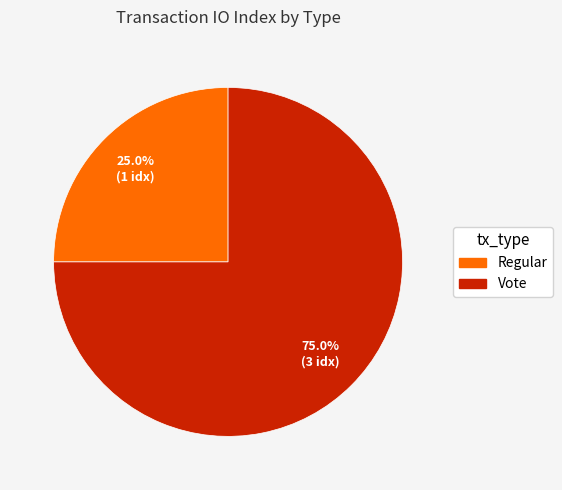

What percentage is the Regular slice, to the nearest percent?

25%